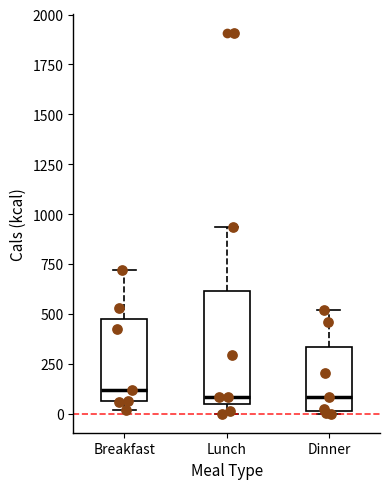

Where does the upper whisker of the box for Breakfast end on the y-axis? The values are not printed on the chart, so give them approximately, as read against the axis.

700